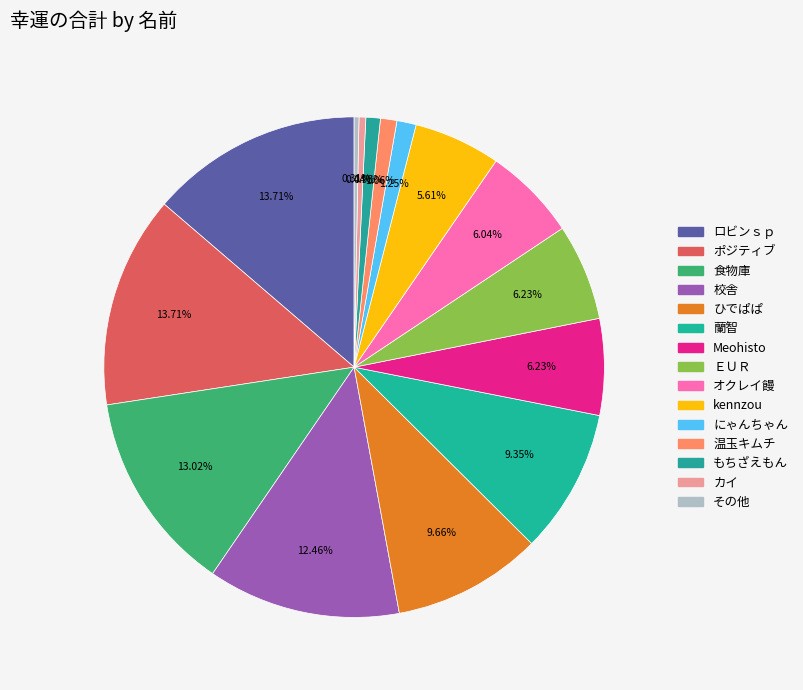

Rank the categories by value from lowest to highest.

その他, カイ, もちざえもん, 温玉キムチ, にゃんちゃん, kennzou, オクレイ饅, Meohisto, ＥＵＲ, 蘭智, ひでぱぱ, 校舎, 食物庫, ロビンｓｐ, ポジティブ